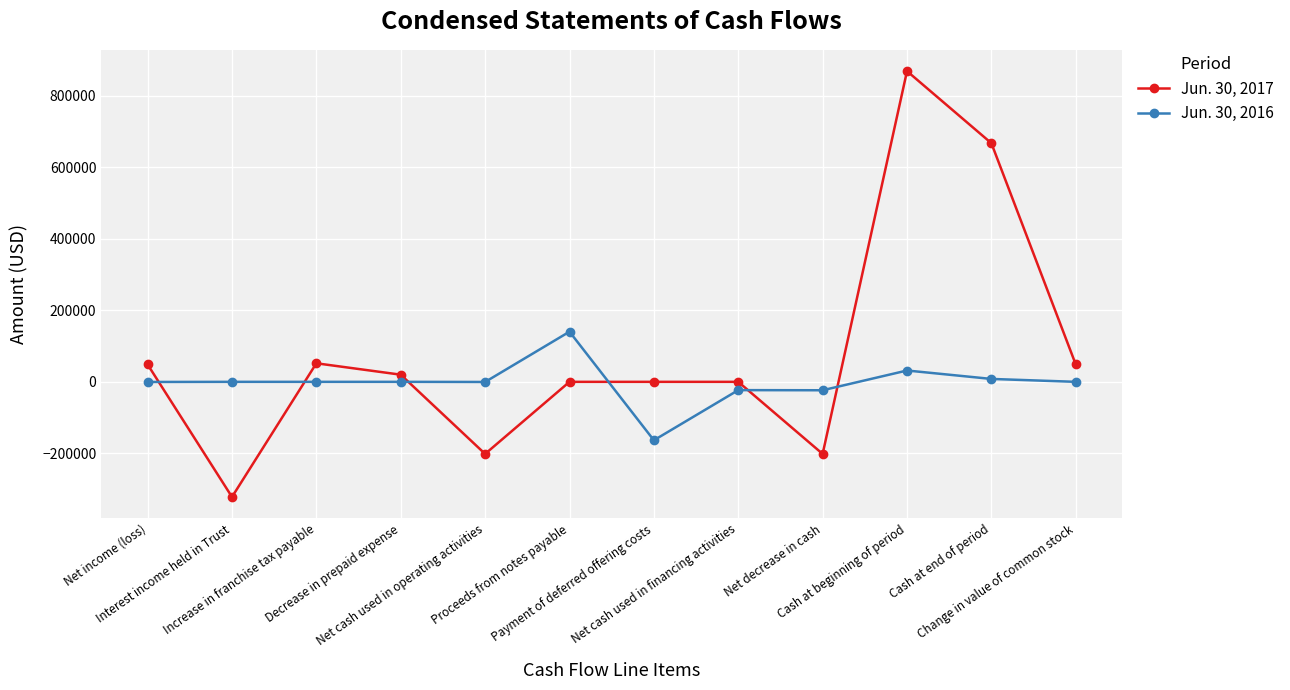

In Jun. 30, 2017, how many points are lower than both neighbors (excluding endpoints)?

3